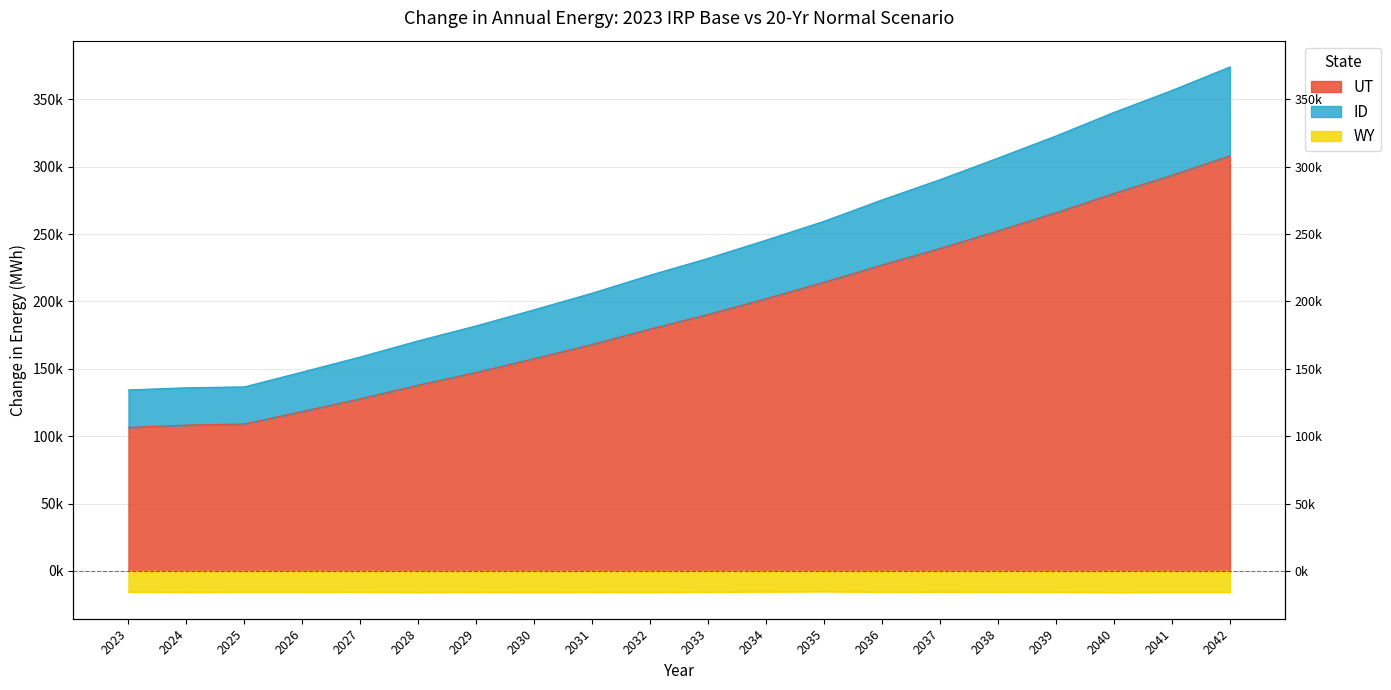

True or false: ID has more than 1 interior local peaks.

False